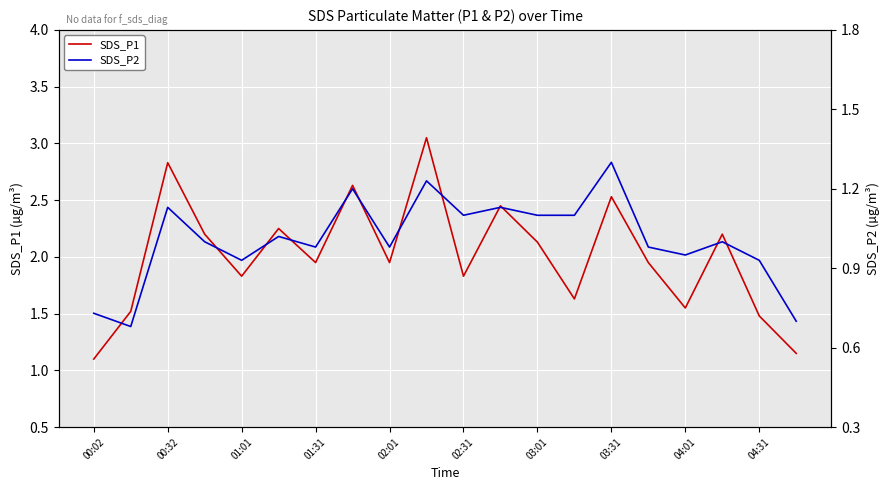

Rank the series by their maximum value, from highest to lowest.

SDS_P1, SDS_P2